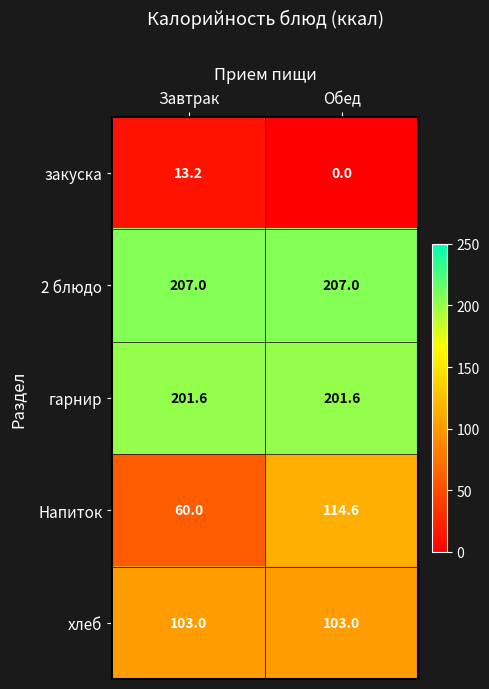

What is the sum of all Напиток values?

174.6